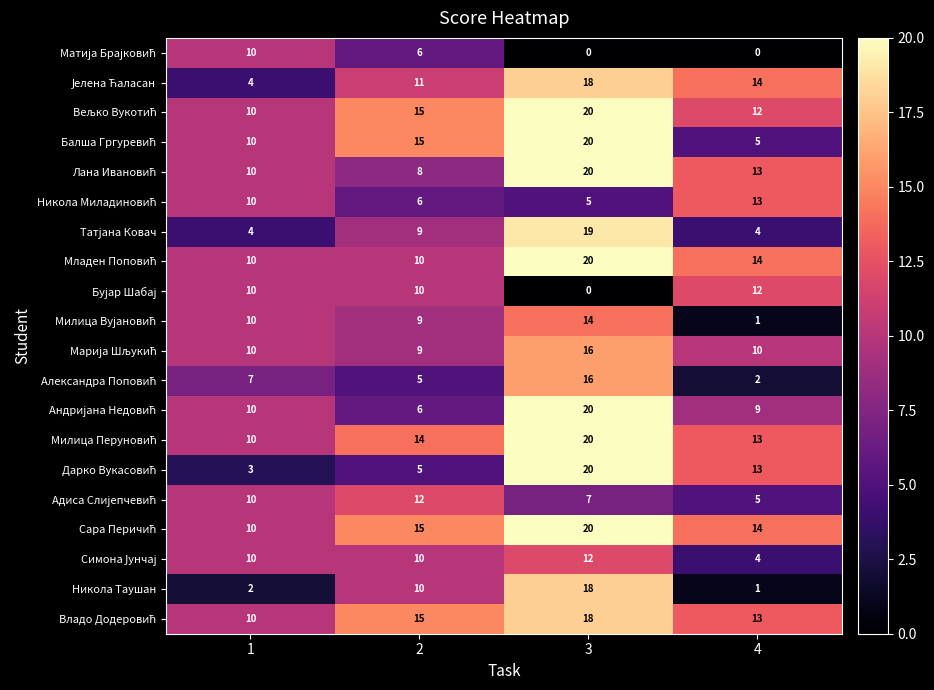

What is the spread (max minus min) of values at 3?

20